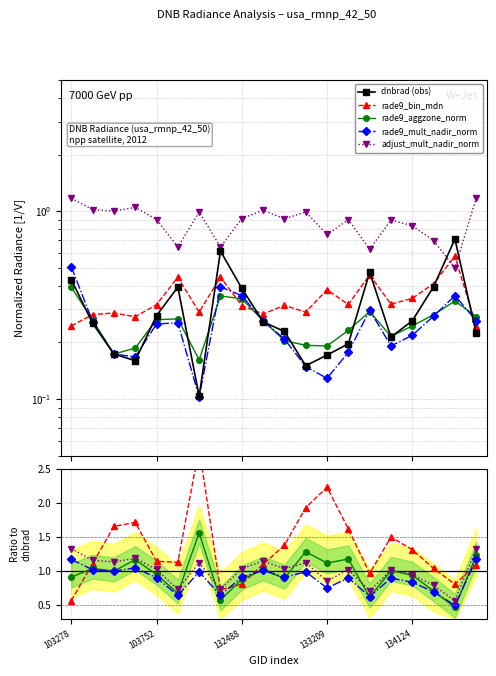

What is the value of the rade9_bin_mdn point at the 17th from the left?

0.3